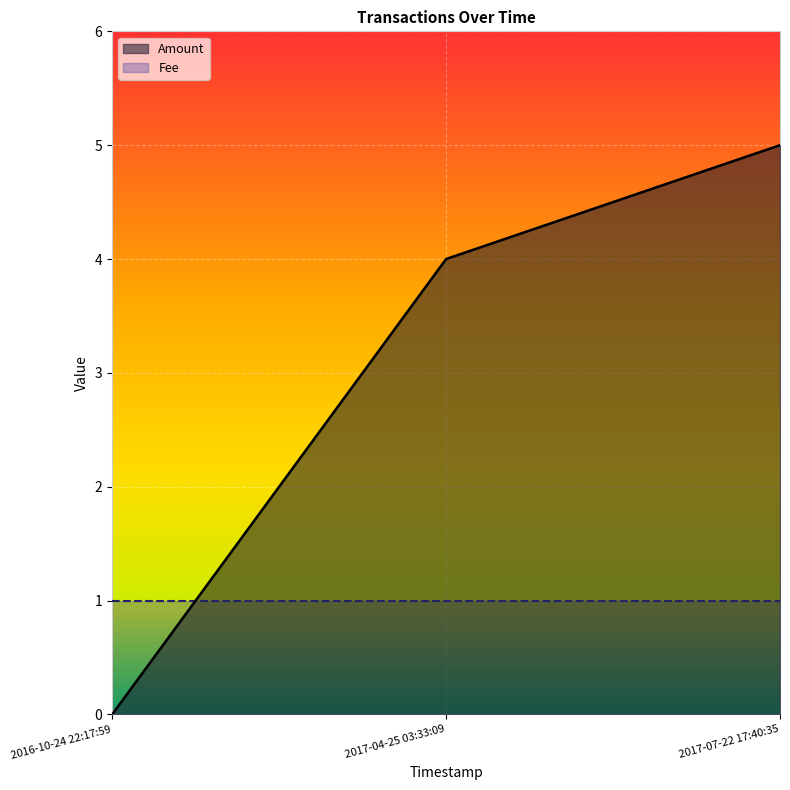

Reading left to right, what are all the values shown in this chart?

0	4	5